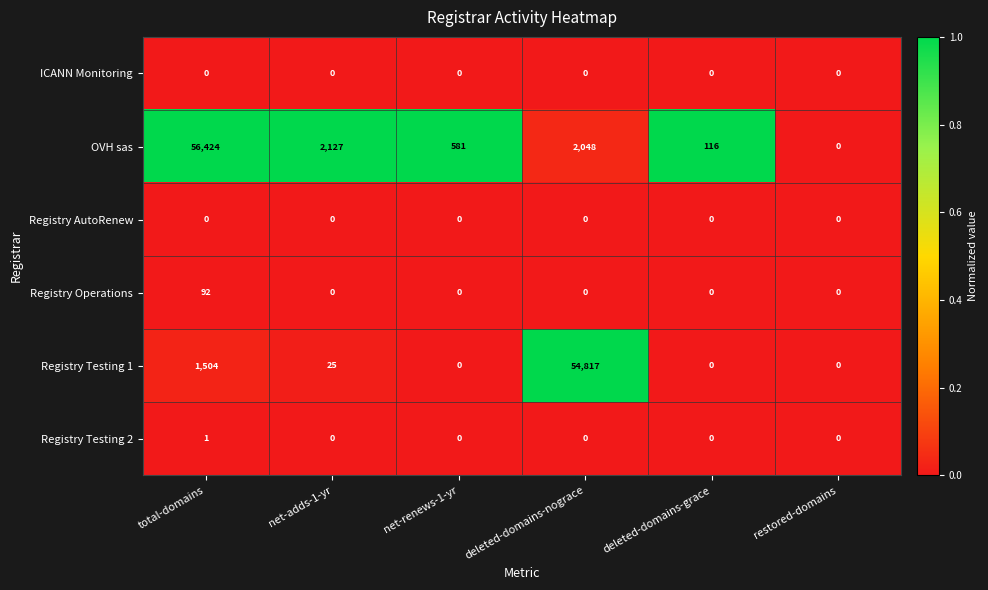

Which series changed the most between deleted-domains-grace and restored-domains?

OVH sas